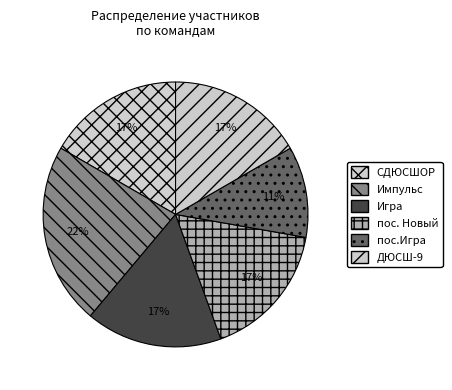

The Игра slice represents 2% of the pie. True or false?

False